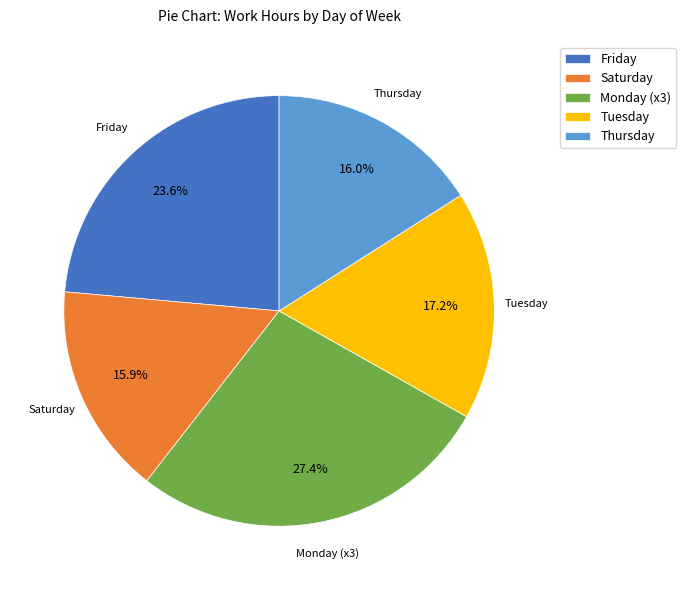

Does Monday (x3) account for over 50% of the chart?

No